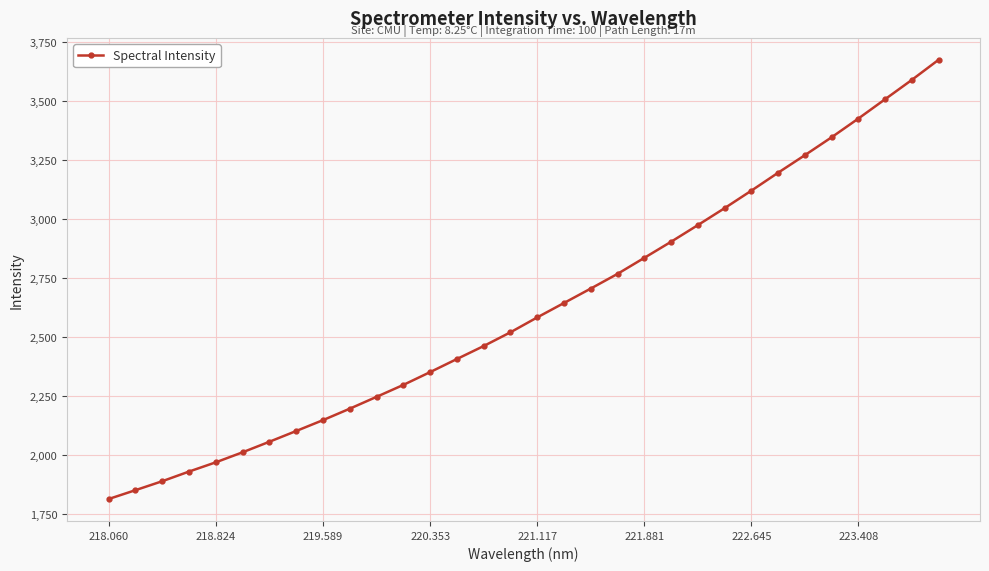

Is this an area chart (filled region under the line)?

No